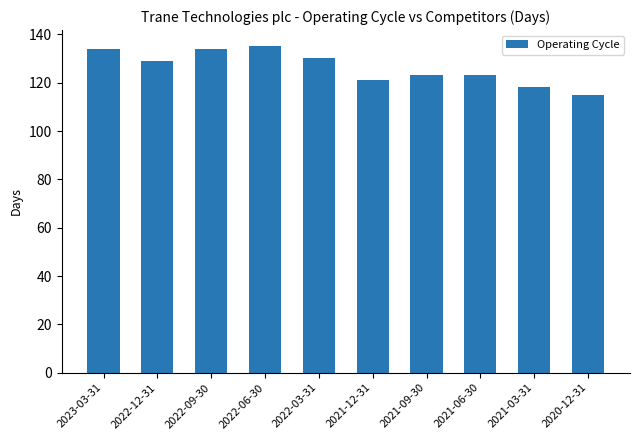

What is the ratio of the value at 2022-12-31 to the value at 2021-12-31?

1.1